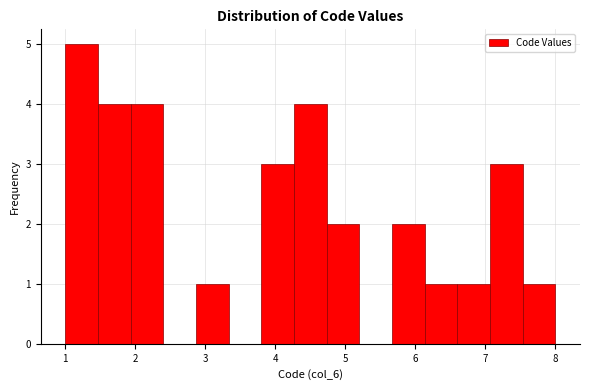

How tall is the bar that spans 5.7 to 6.1 on the x-axis? Neither the bar edges nor the heights are printed on the chart, so give them approximately, as read against the axes.

2